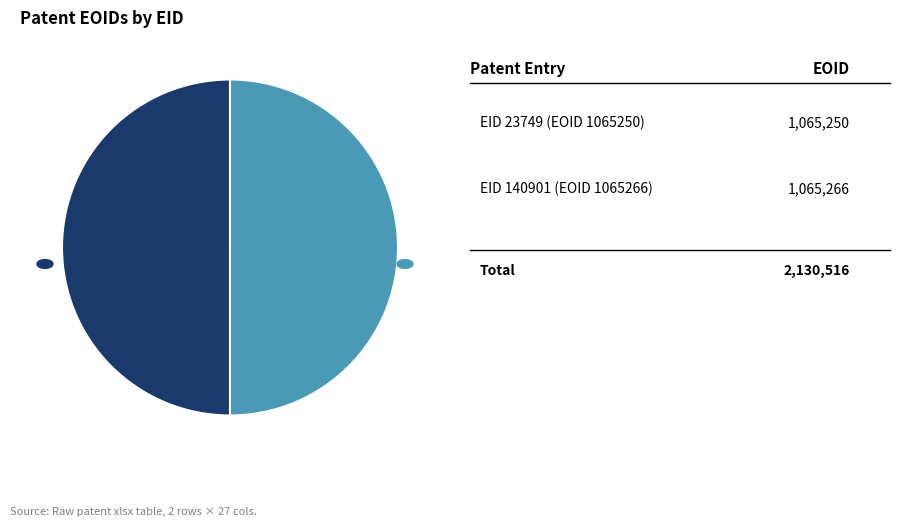

How many slices are in this pie chart?

2